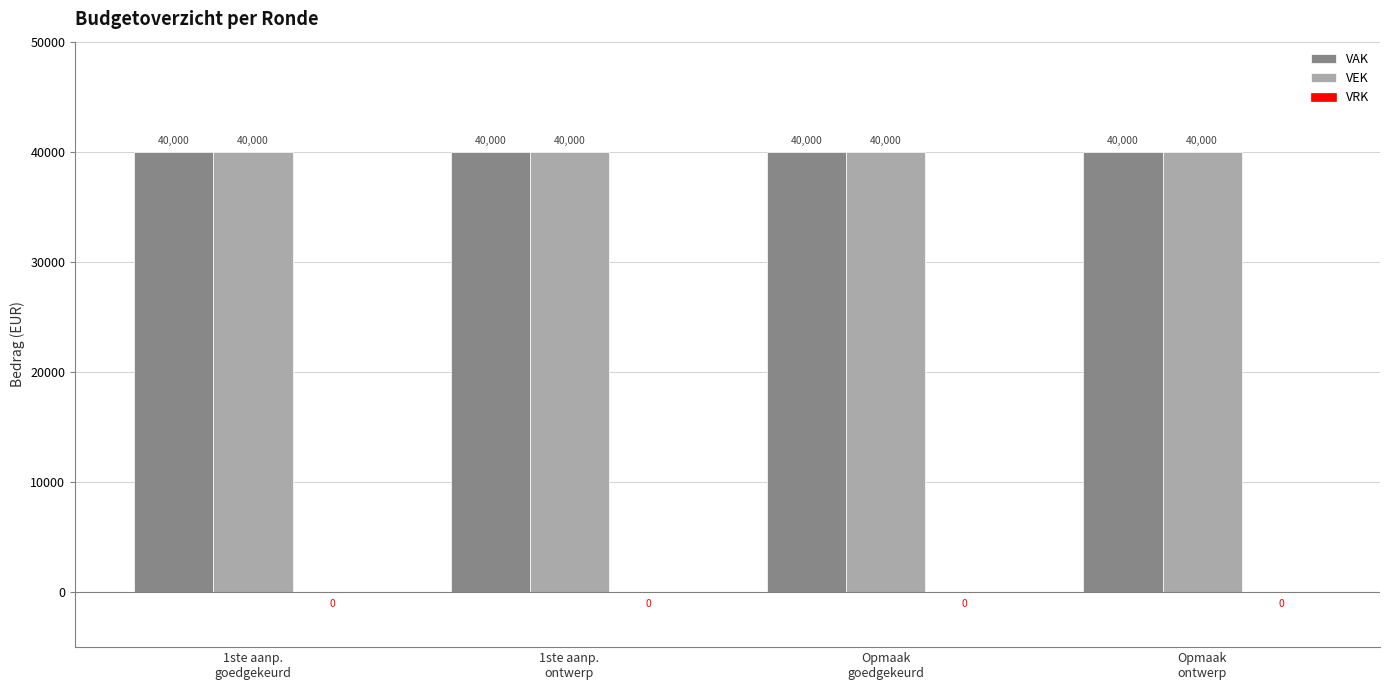

Where is VAK nearest to the value 40000?

1ste aanp.
goedgekeurd